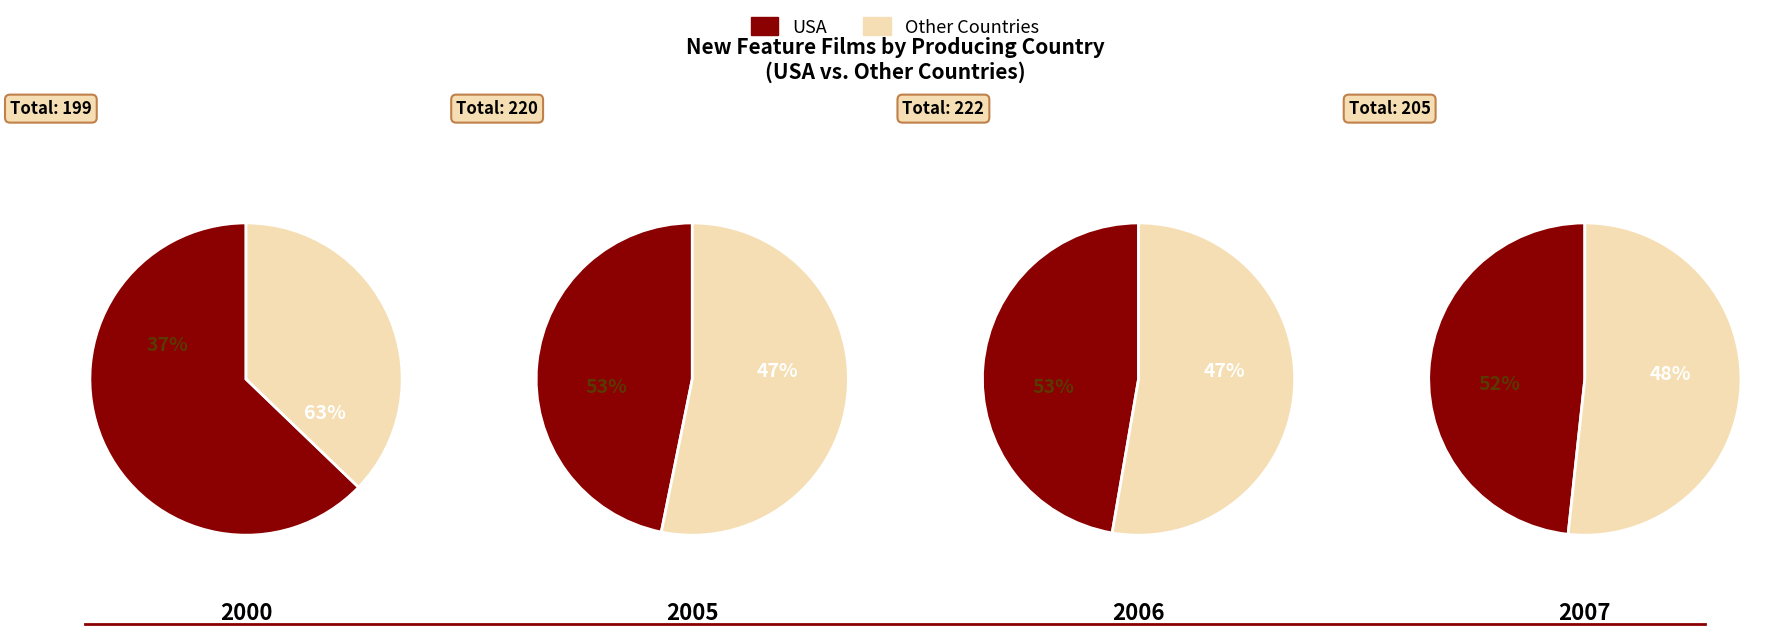

What is the majority slice?

United States of America